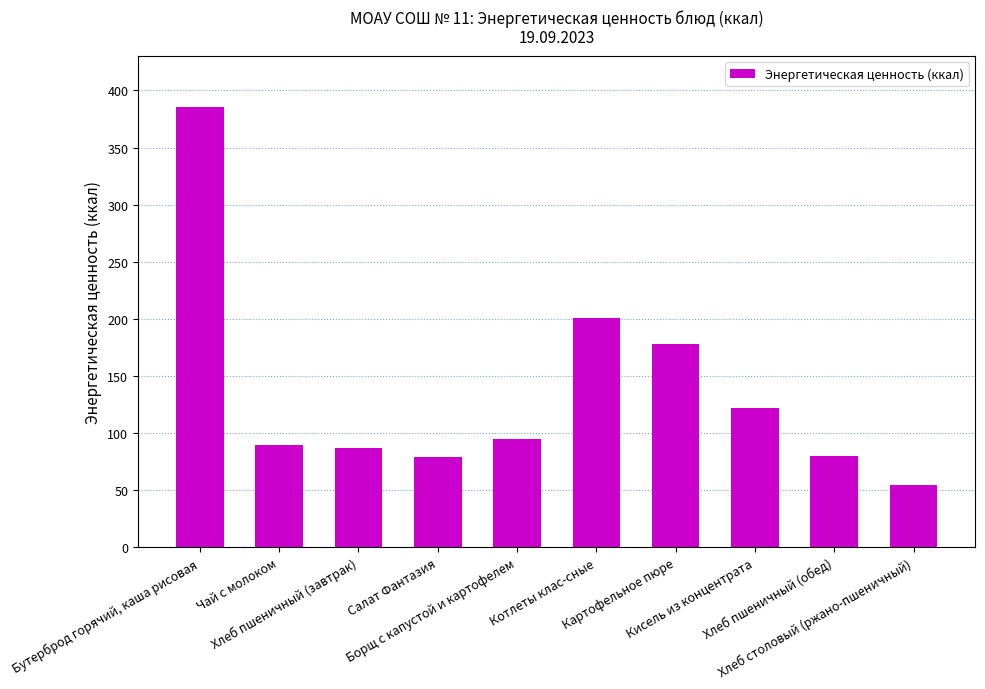

Does the chart contain stacked bars?

No